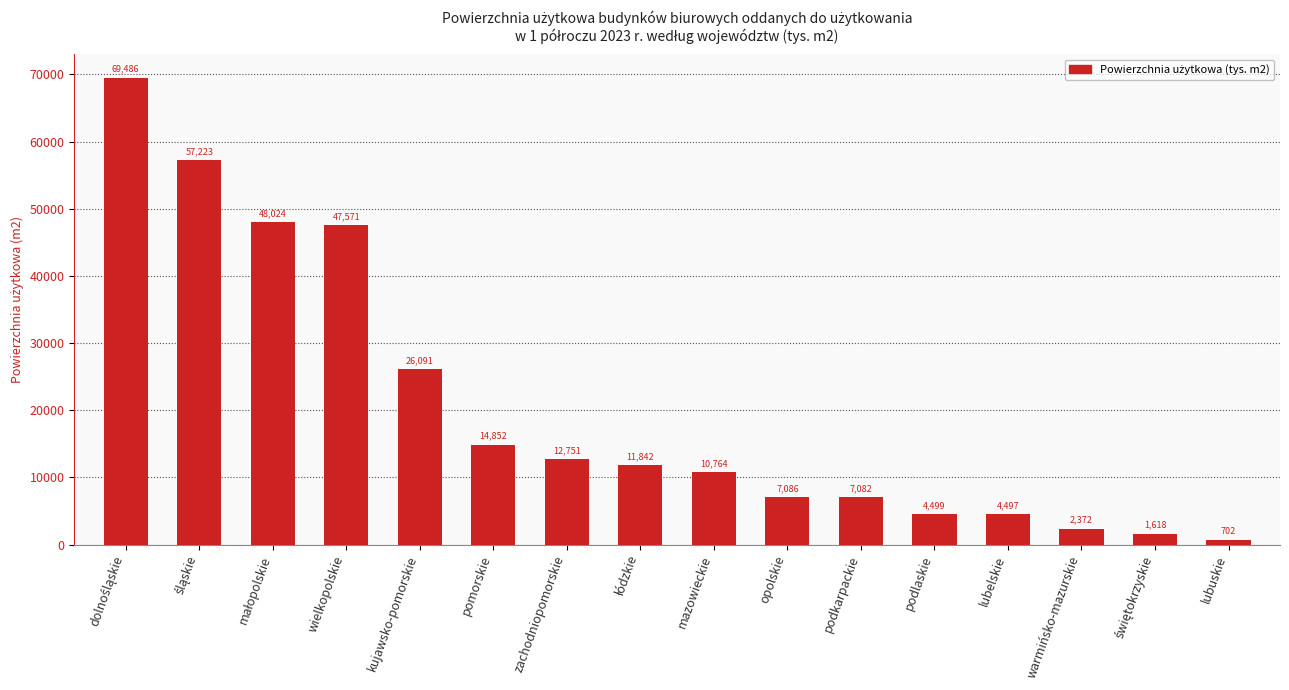

Where is the data nearest to the value 35094?

kujawsko-pomorskie